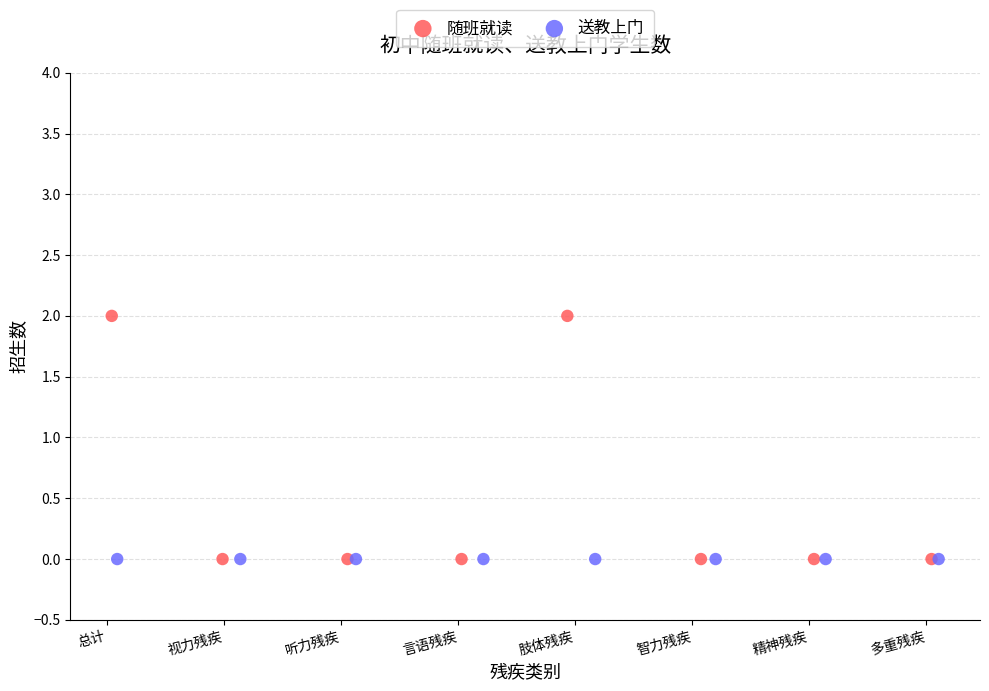

Which series contains the highest Y value?

随班就读